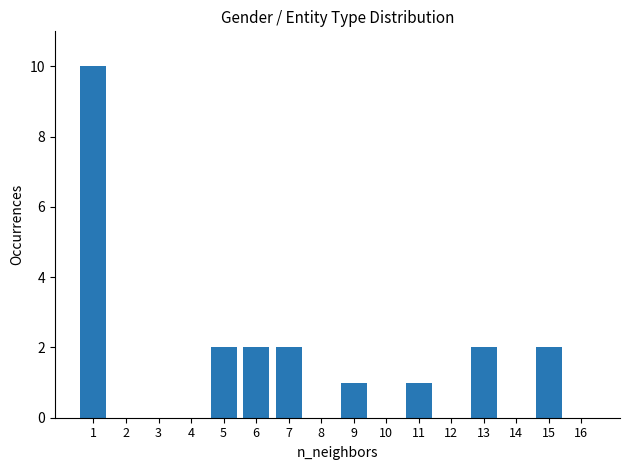

Reading right to left, transcribe all the data shown in this chart.

16=0	15=2	14=0	13=2	12=0	11=1	10=0	9=1	8=0	7=2	6=2	5=2	4=0	3=0	2=0	1=10